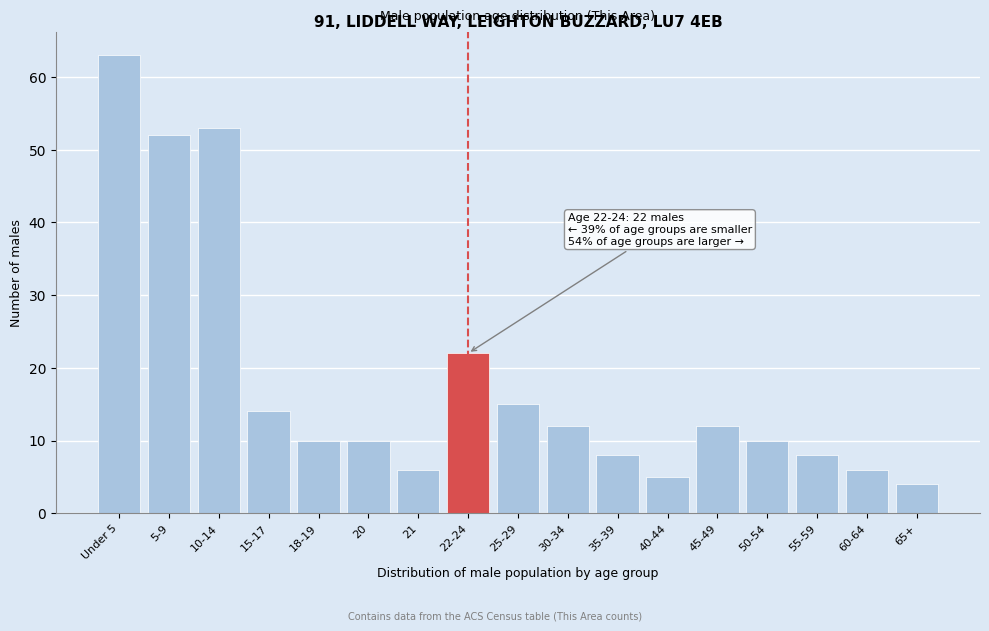

Reading right to left, list all the values displayed in this chart.

4	6	8	10	12	5	8	12	15	22	6	10	10	14	53	52	63